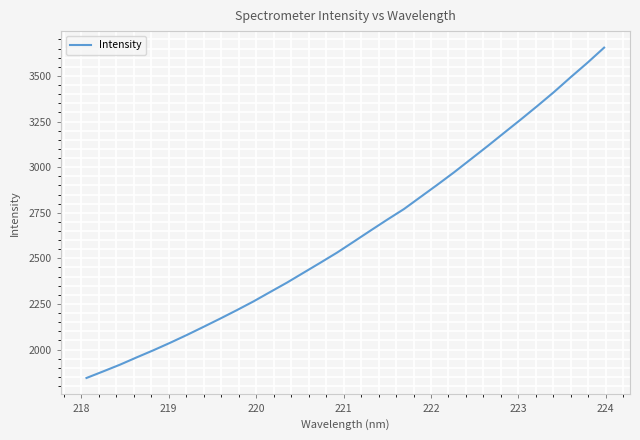

What is the smallest value displayed?

1844.4